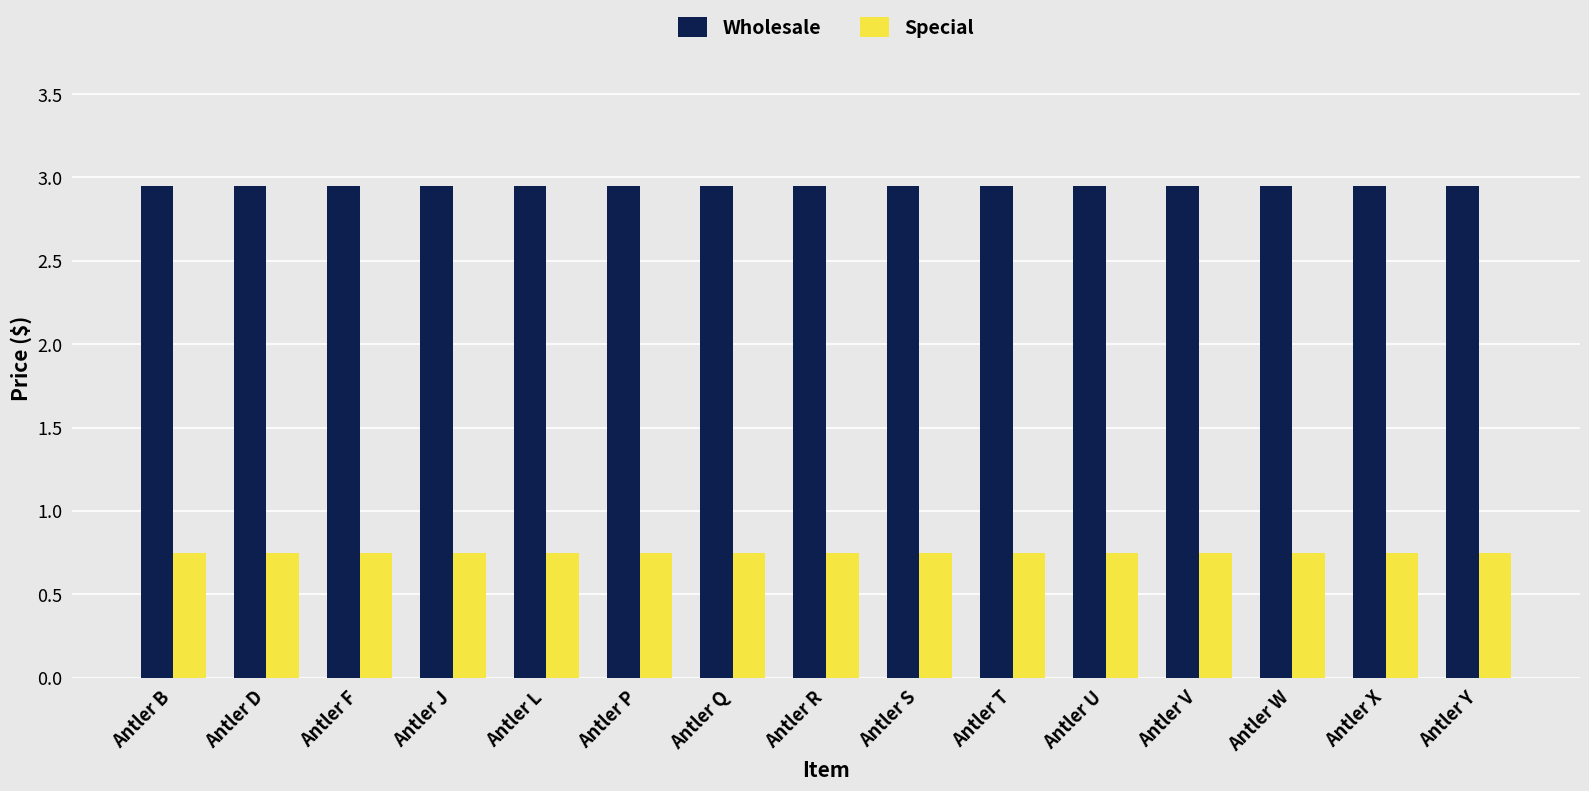

What is the spread (max minus min) of values at Antler W?

2.2